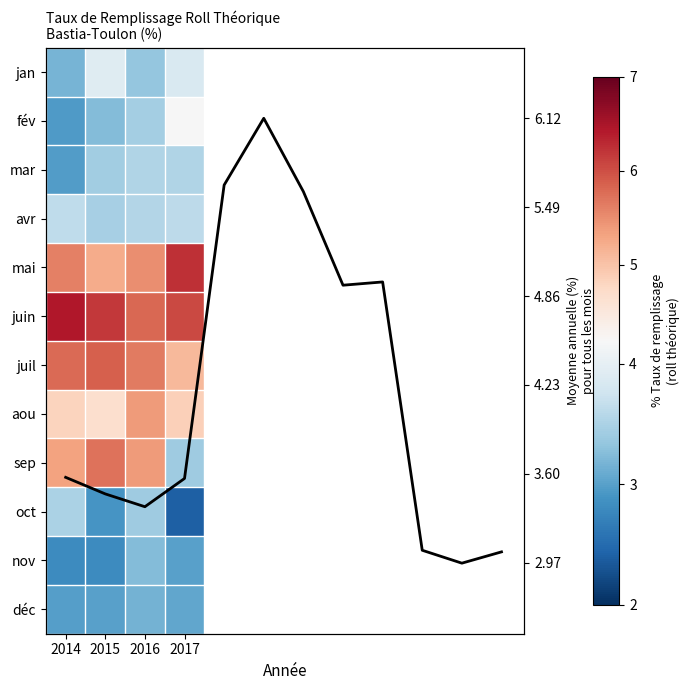

List the series in order of their peak value, lowest first.

déc, nov, oct, mar, avr, jan, fév, aou, sep, juil, mai, juin